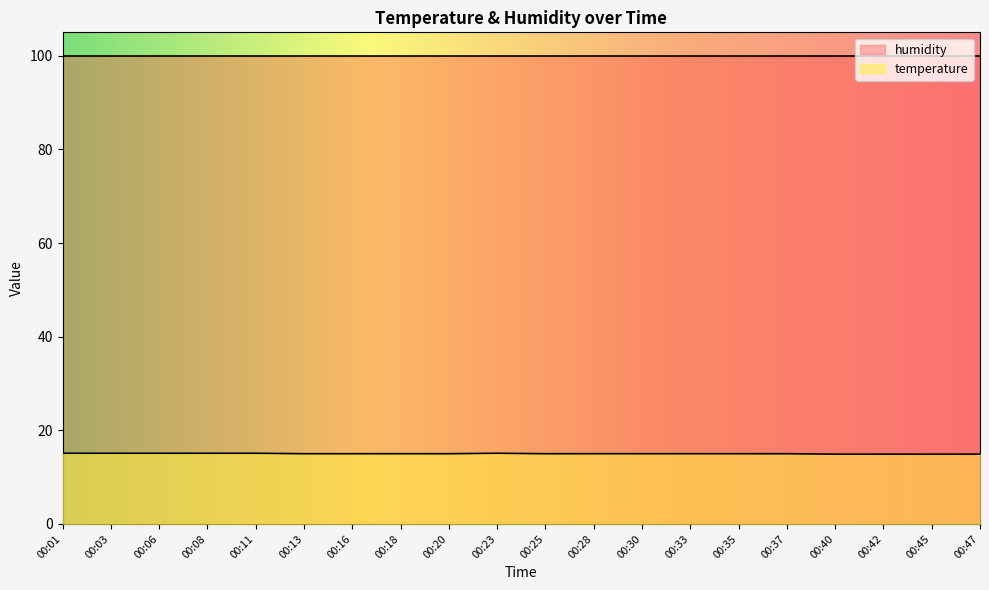

Count the number of values greater than 15.

6